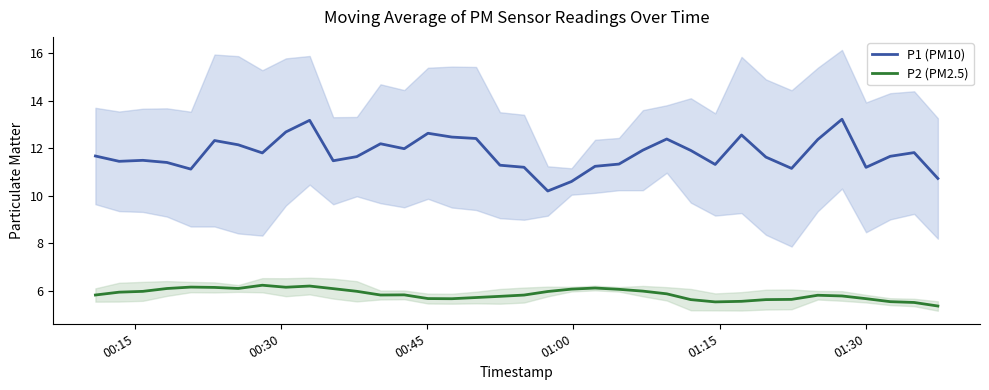

What position from the left is 01:30?

6